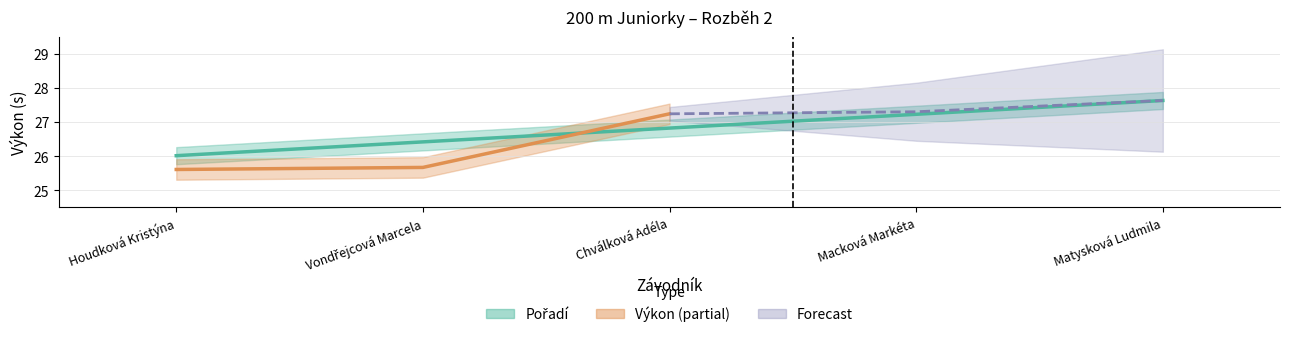

Between Vondřejcová Marcela and Macková Markéta, which series saw the biggest shift?

Výkon